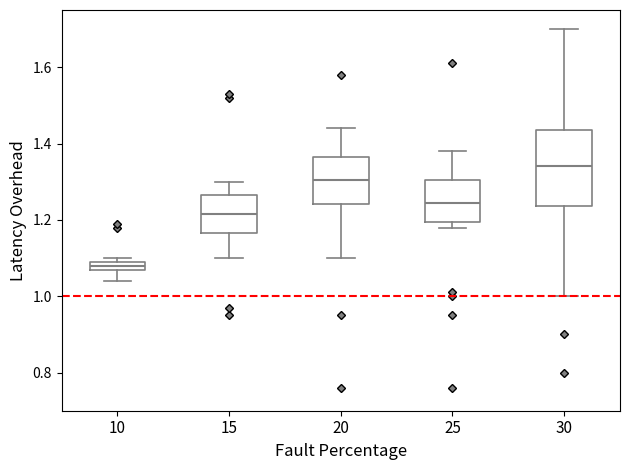

Where is the upper edge of the box at x = 25 on the y-axis? The values are not printed on the chart, so give them approximately, as read against the axis.

1.30